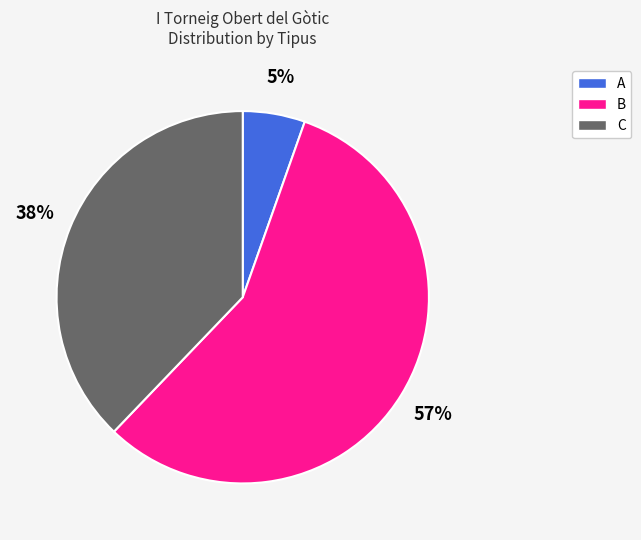

To the nearest percent, what percentage of the pie is A?

5%